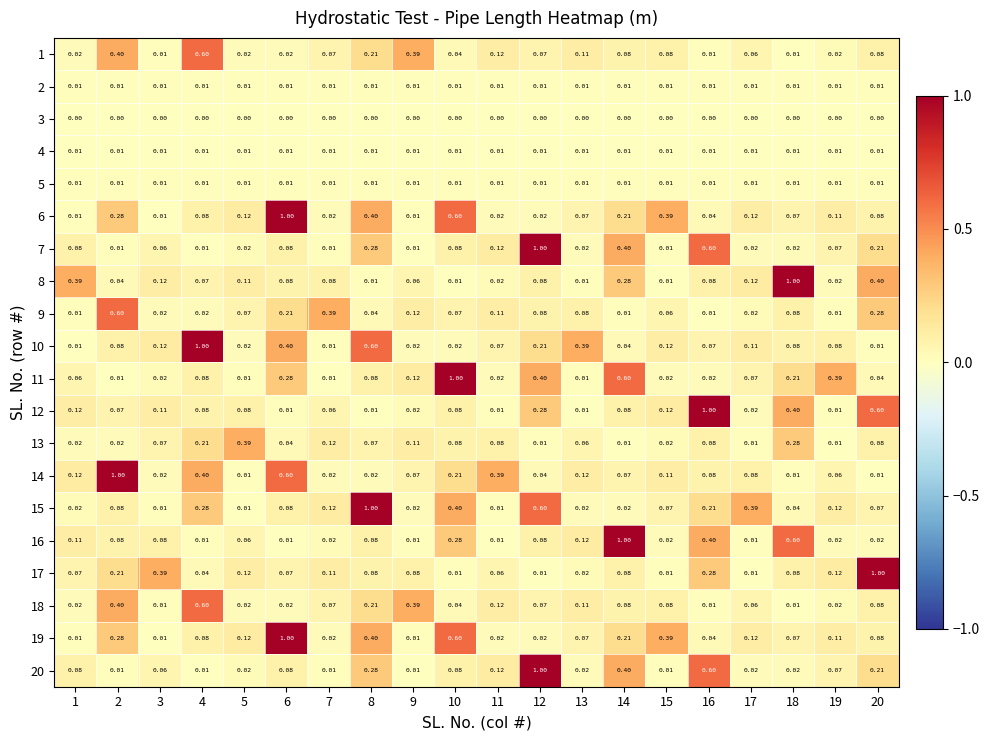

What is the spread (max minus min) of values at 11?

0.4